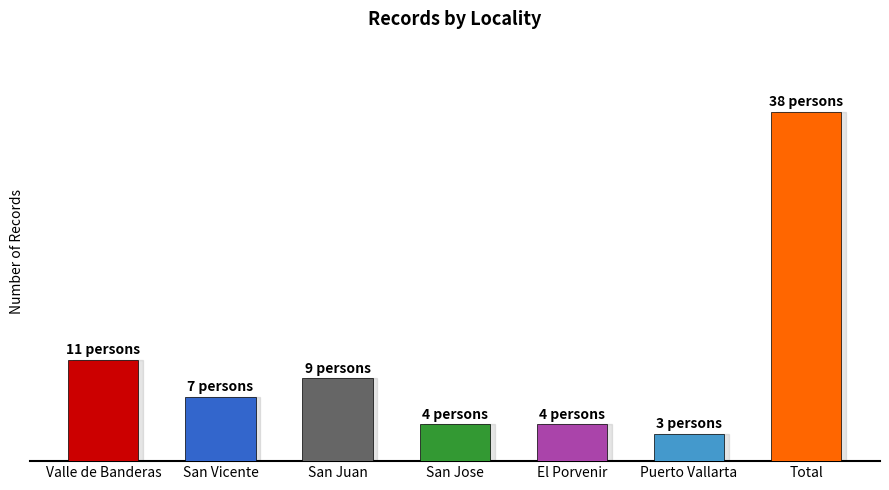

What is the approximate value at Valle de Banderas, to the nearest 5?

10